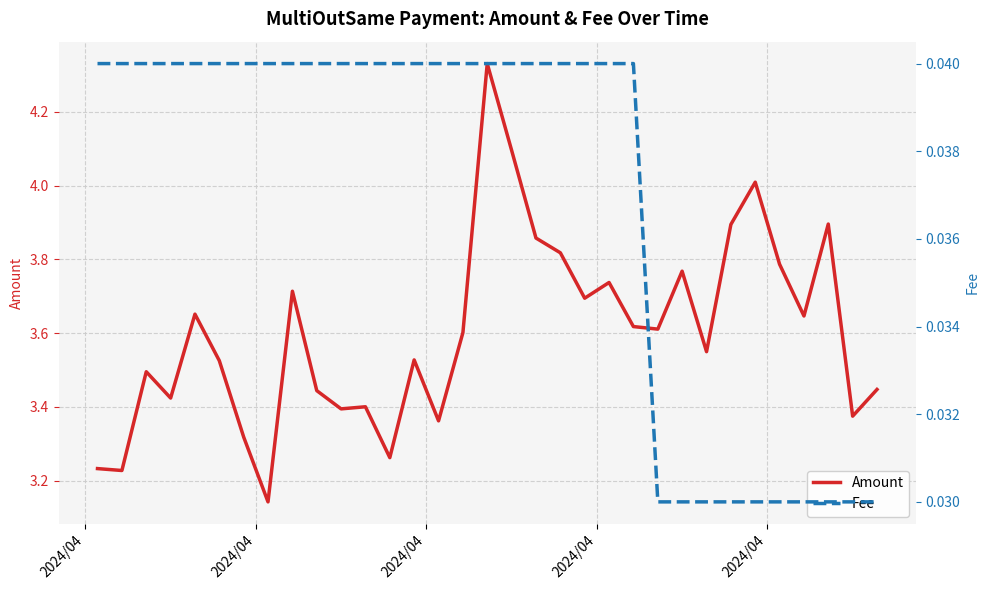

What is the difference between the second highest and minimum values in the Amount series?

1.0